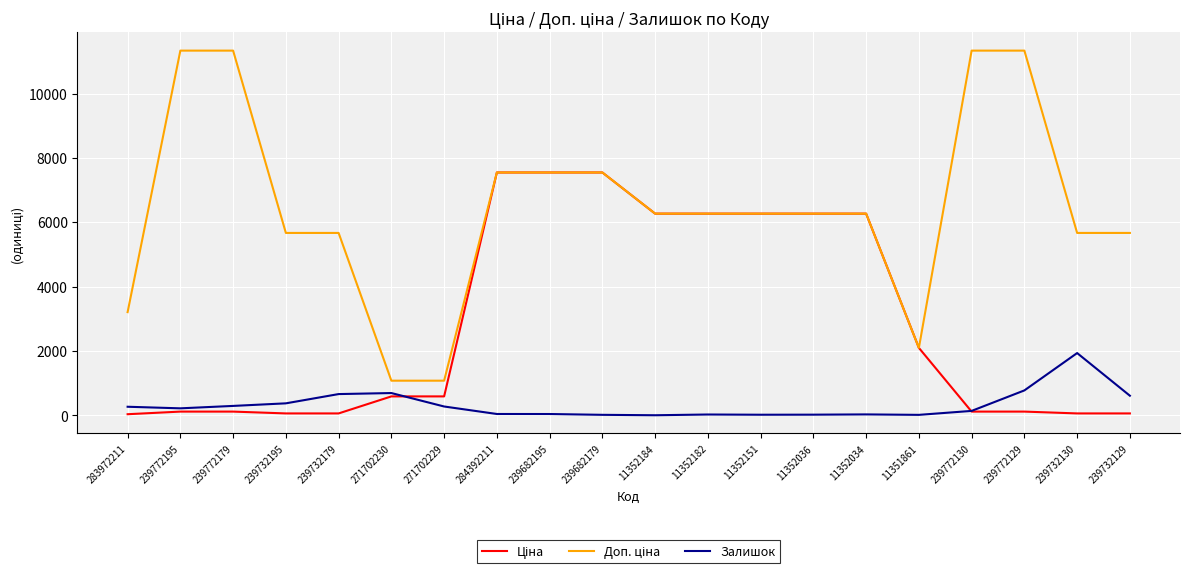

True or false: Залишок has a value of 39.0 at 284392211.

True